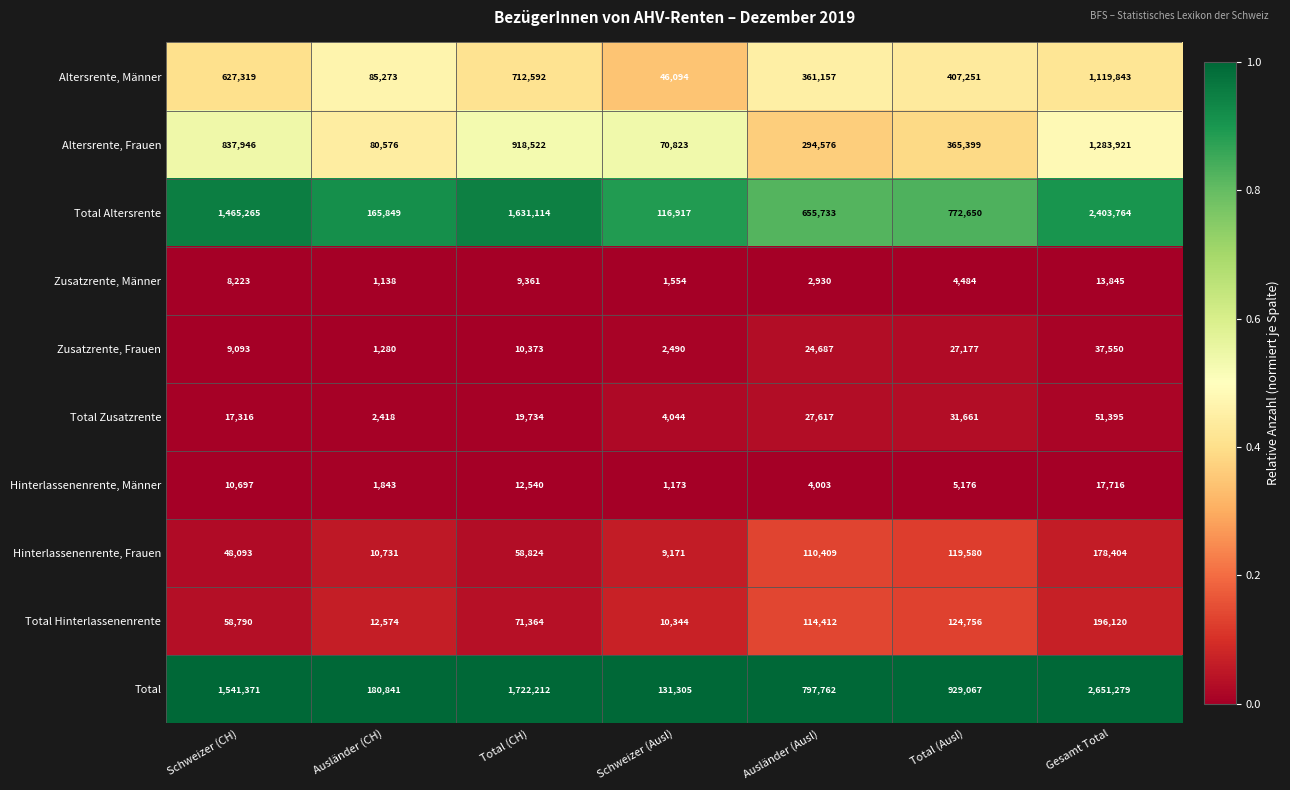

At which category is the sum across all series the highest?

Gesamt Total